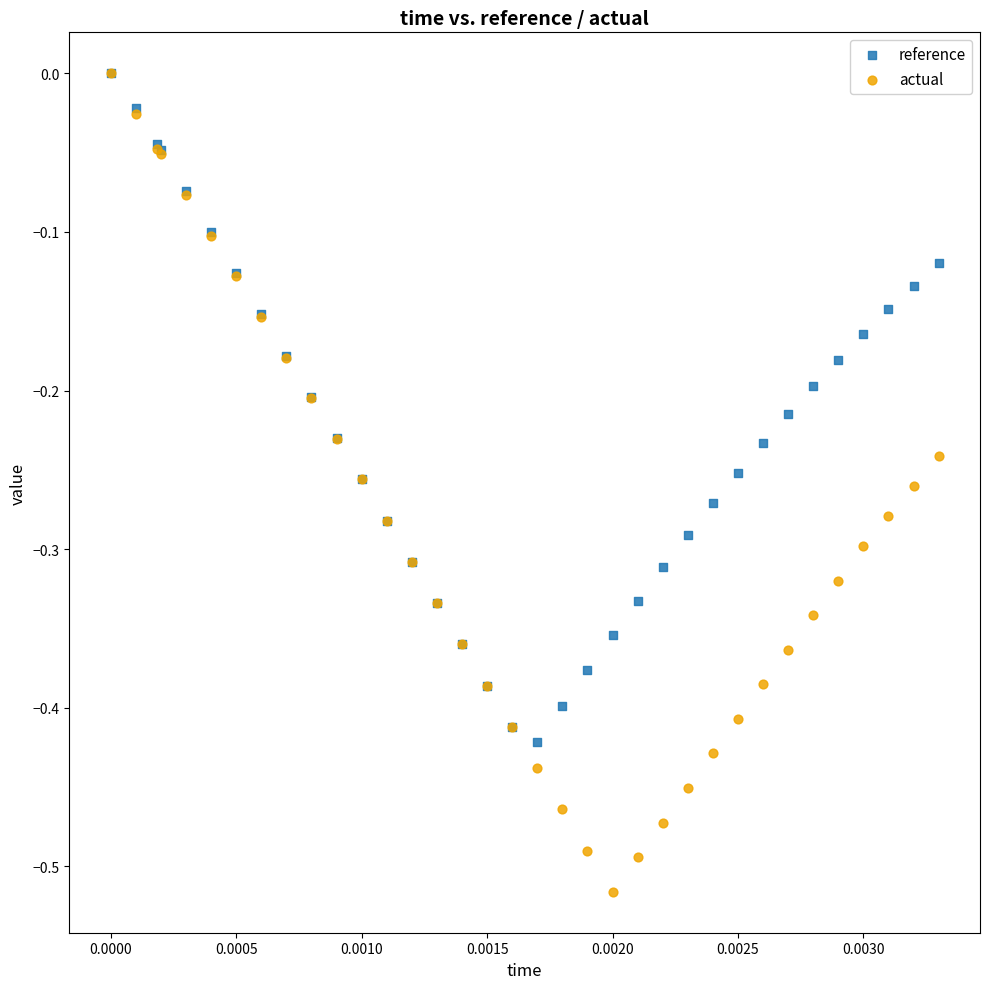

What are all the series names shown in the legend?

reference, actual